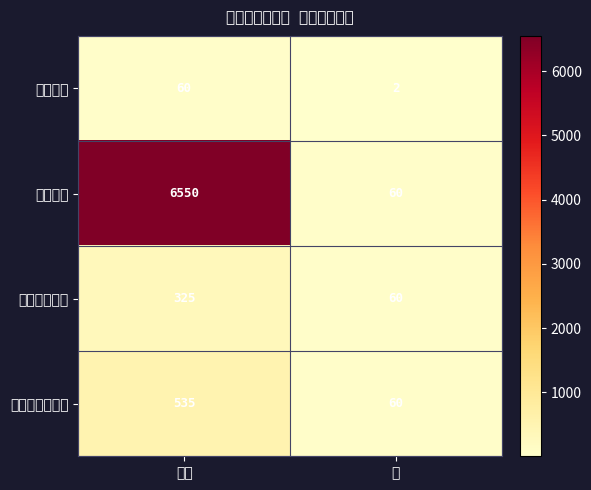

List the series in order of their peak value, lowest first.

賃貸借料, カラーコピー, カラープリント, モノクロ